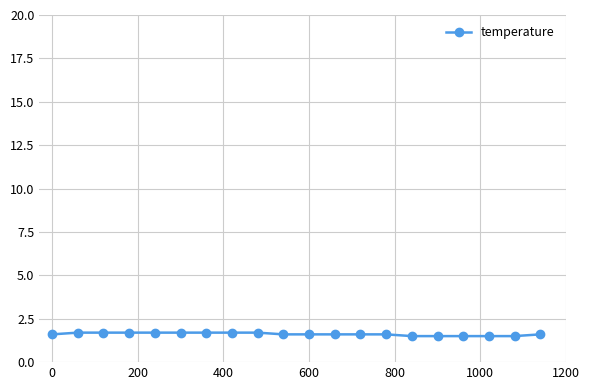

What is the value of the 12th point from the left?

1.6